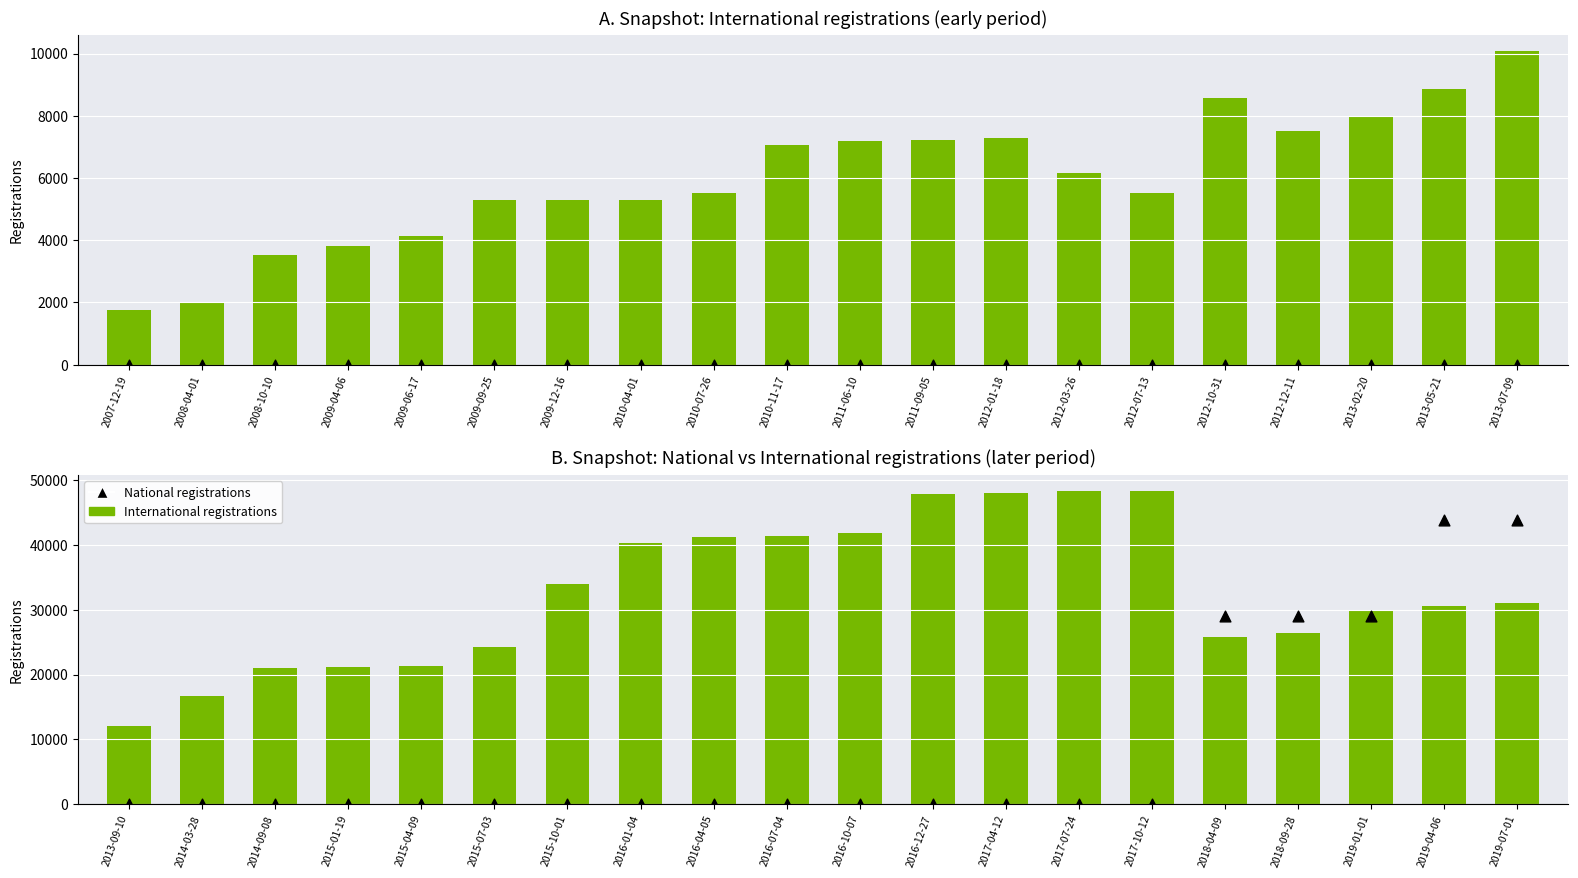

Which series has the widest spread of Y values?

National registrations